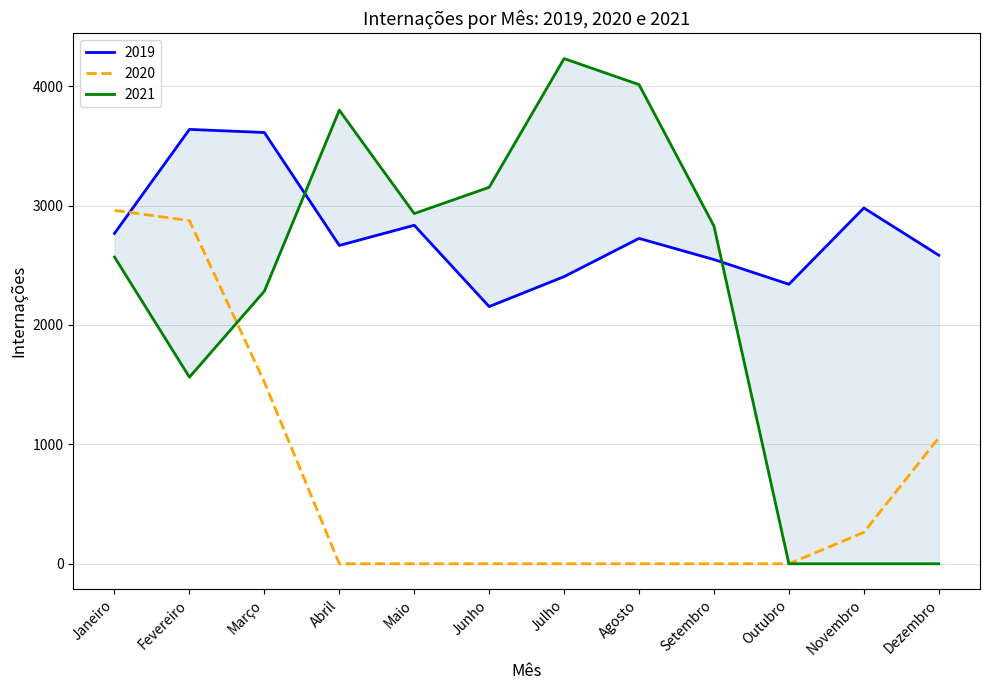

At which category does the chart reach its peak across all series?

Julho